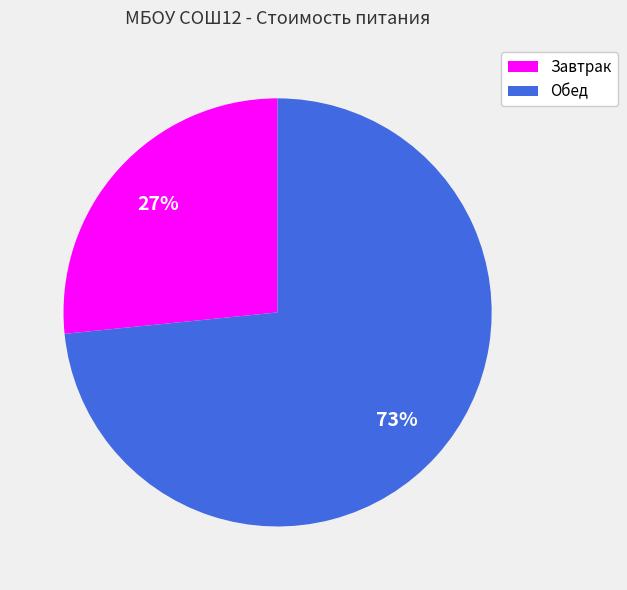

Approximately how many times larger is the value at Завтрак compared to Обед?

0.4